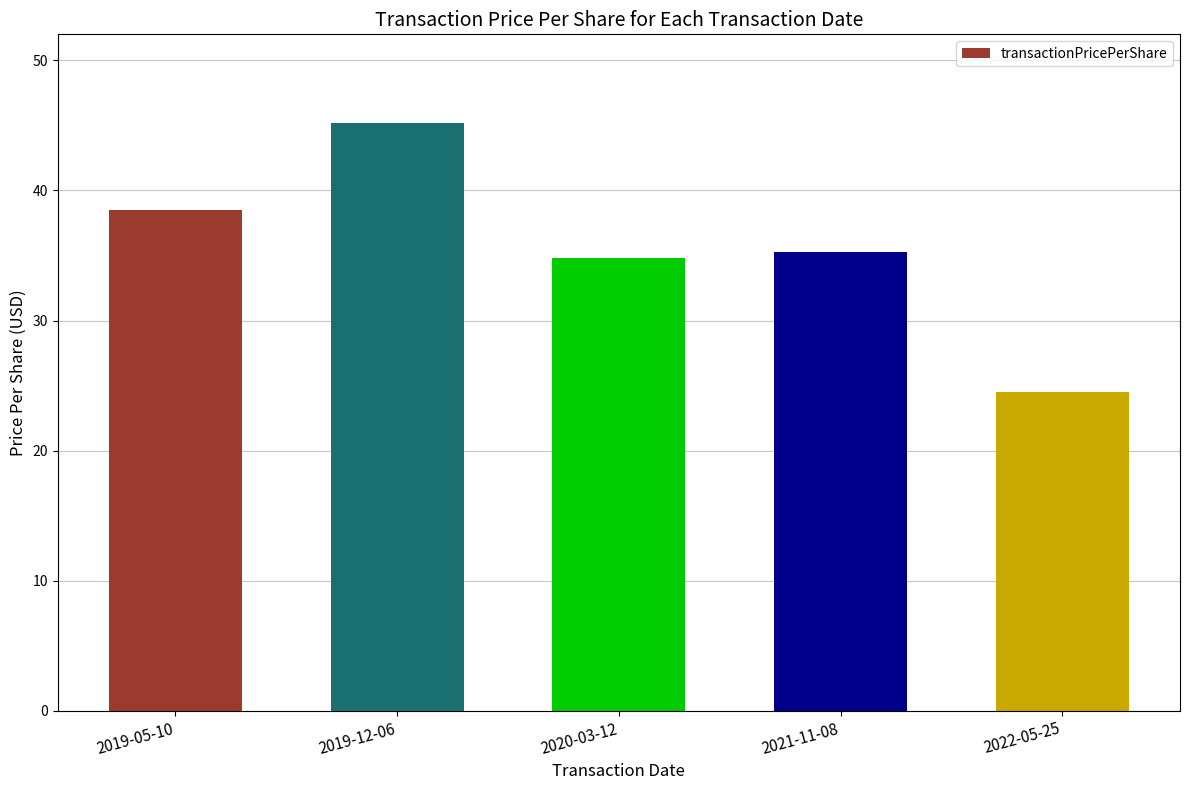

Approximately how many times larger is the value at 2022-05-25 compared to 2019-05-10?

0.6